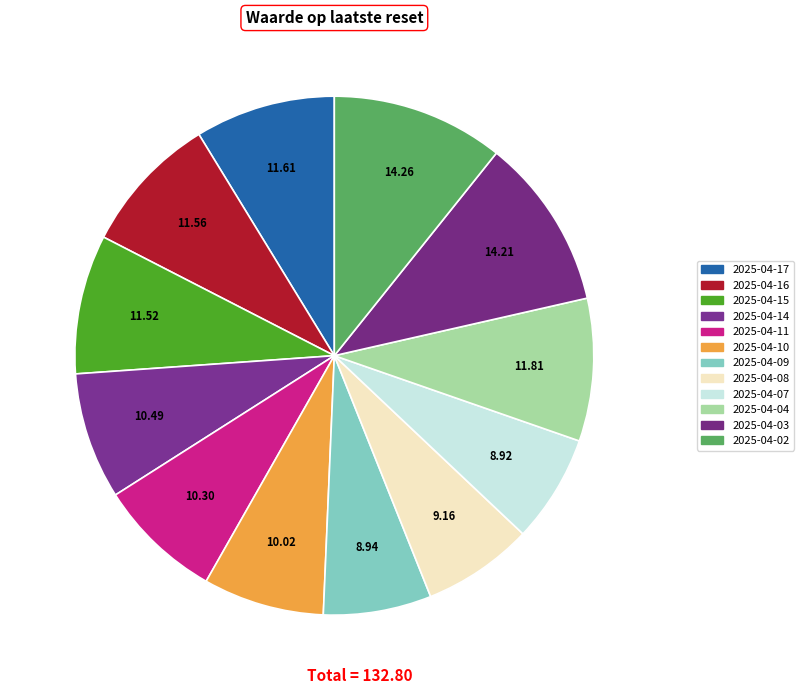

True or false: 2025-04-08 accounts for 1% of the total.

False